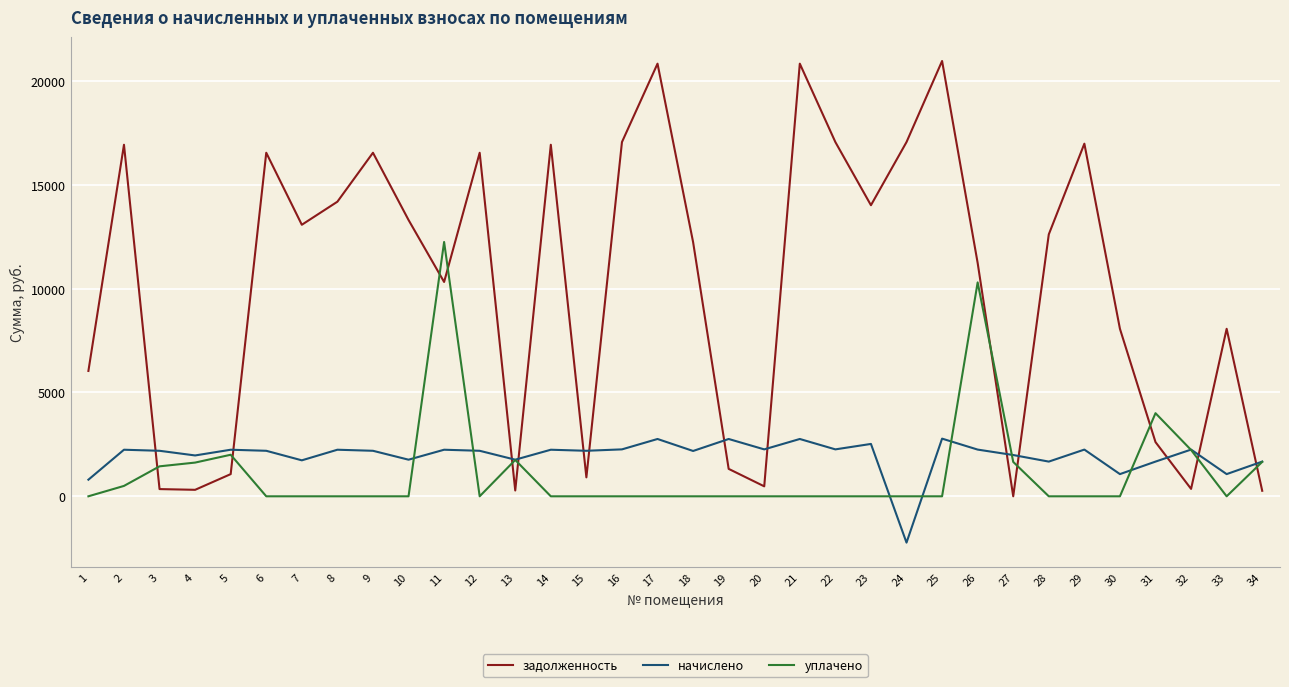

Rank the series by their maximum value, from lowest to highest.

начислено, уплачено, задолженность